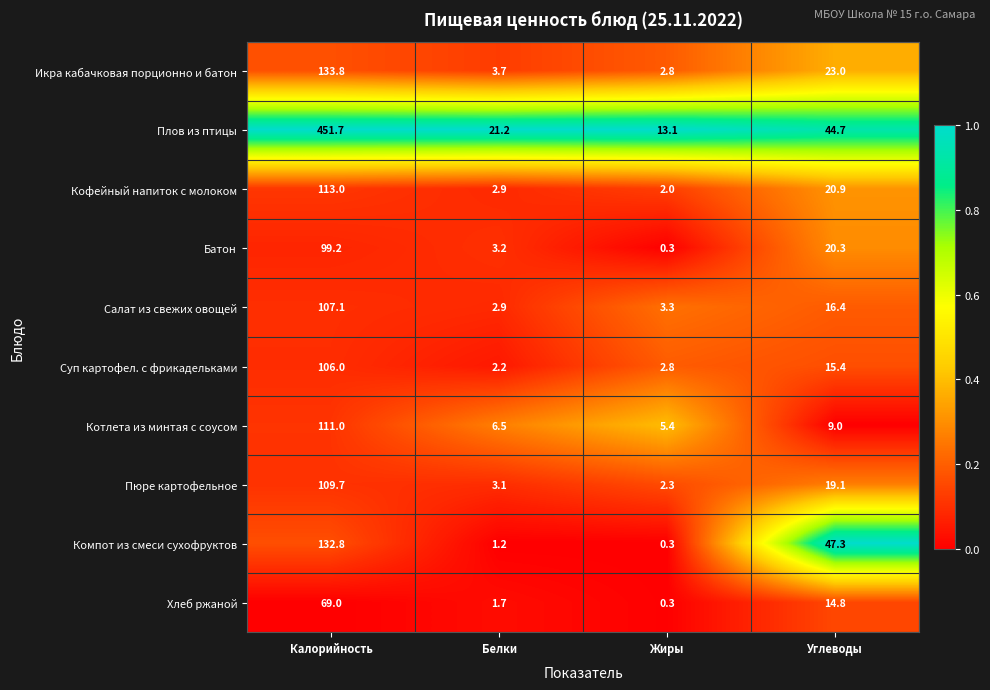

Read the Кофейный напиток с молоком value at Калорийность.

113.0